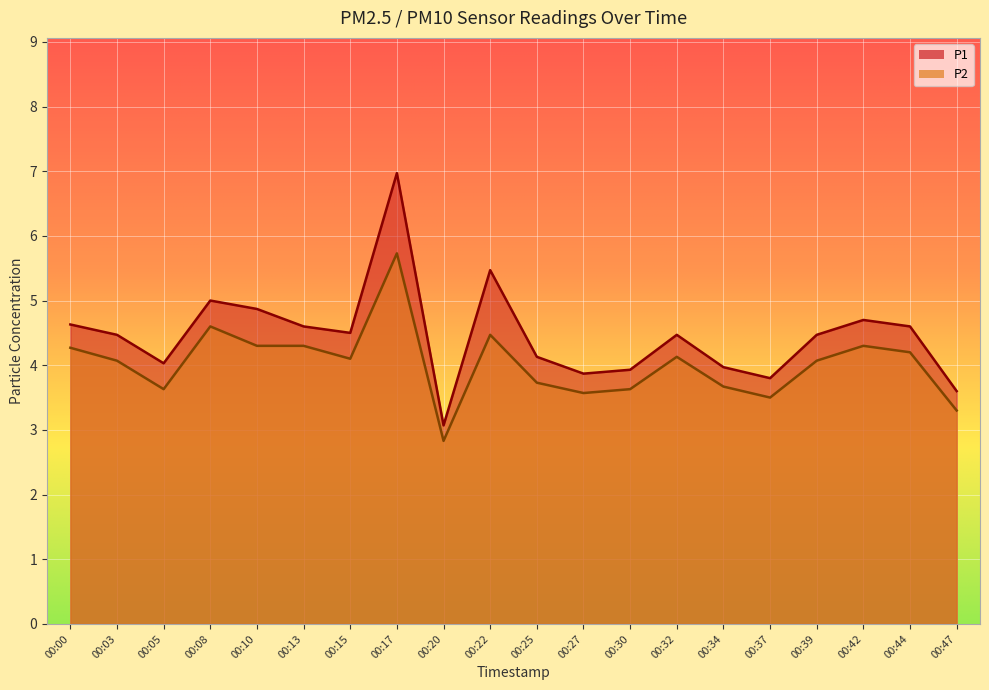

Read the P2 value at 00:05.

3.6